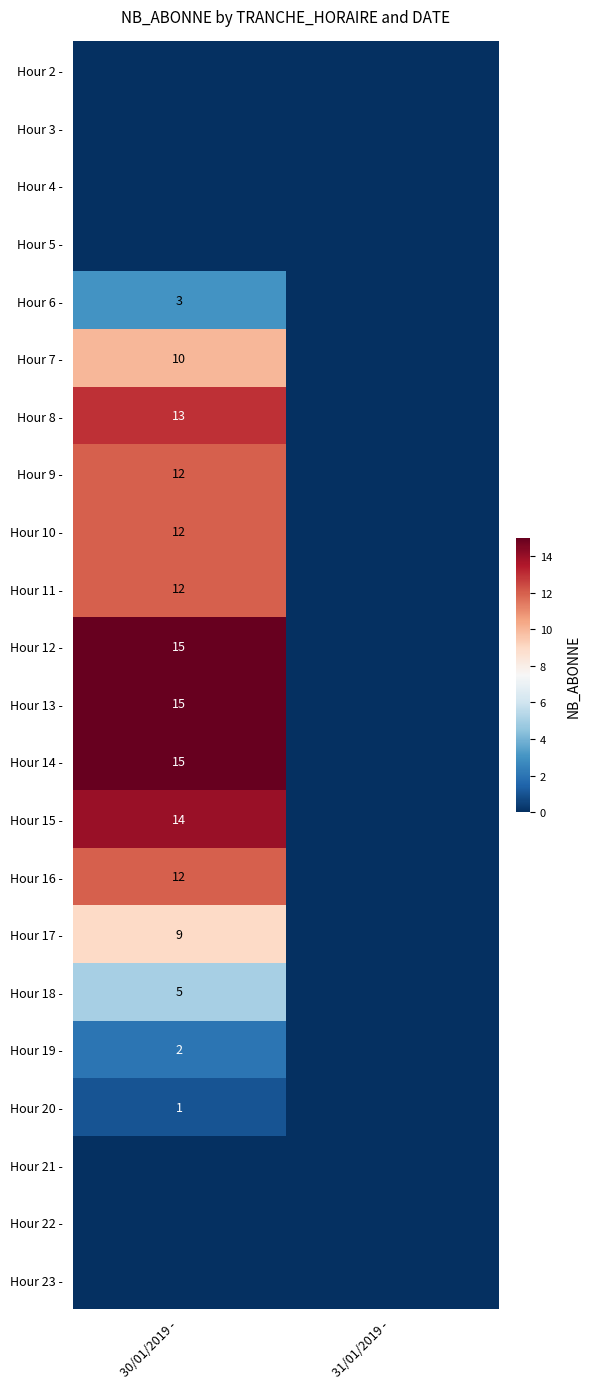

The Hour 14 - series shows 15 at 30/01/2019 -. True or false?

True